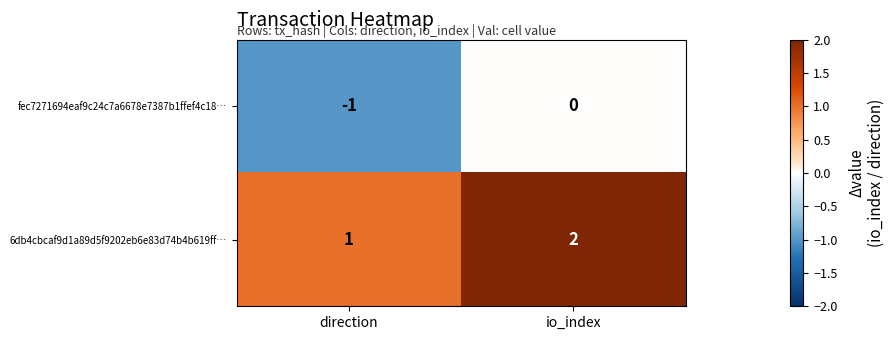

Rank the series at direction from highest to lowest value.

6db4cbcaf9d1a89d5f9202eb6e83d74b4b619ff…, fec7271694eaf9c24c7a6678e7387b1ffef4c18…